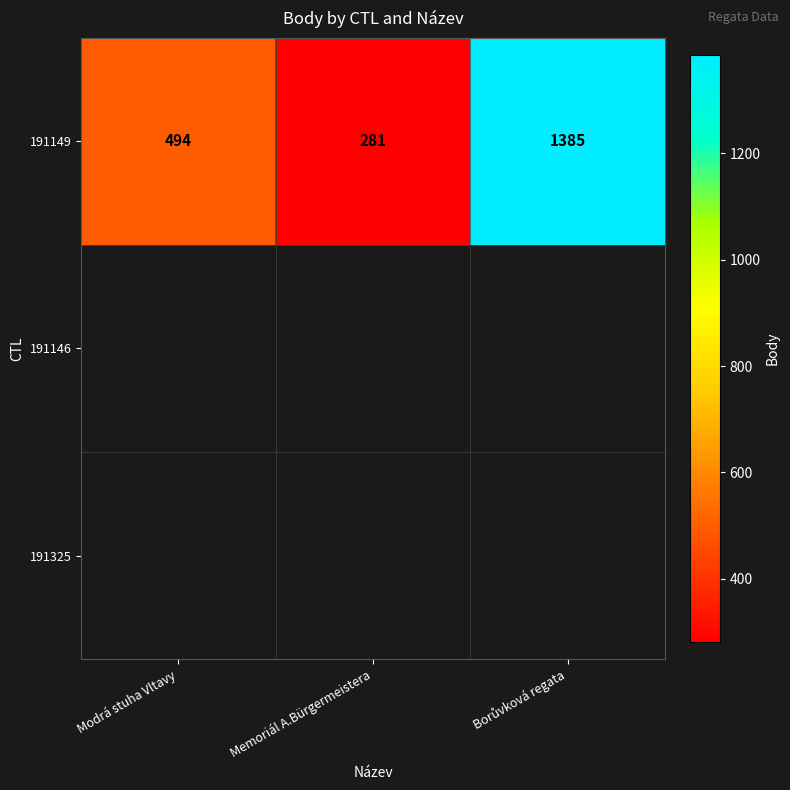

How many distinct data groups are displayed?

1